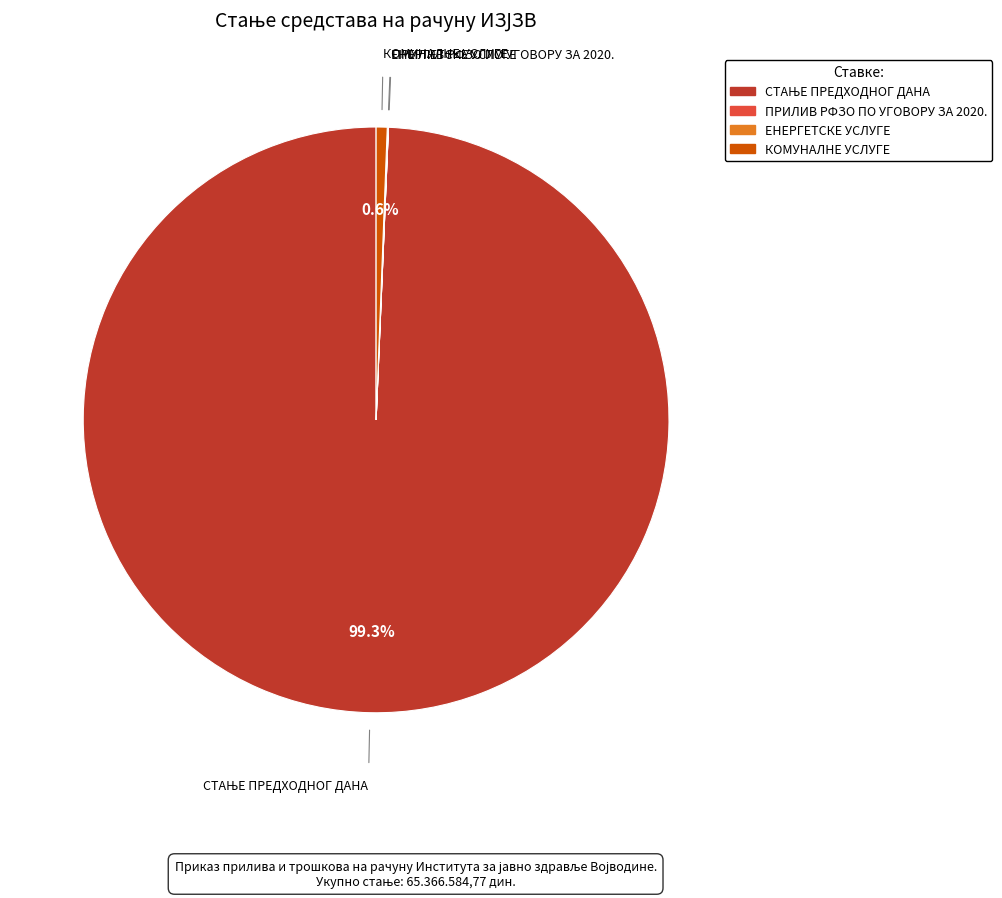

To the nearest percent, what is the average slice percentage?

25%